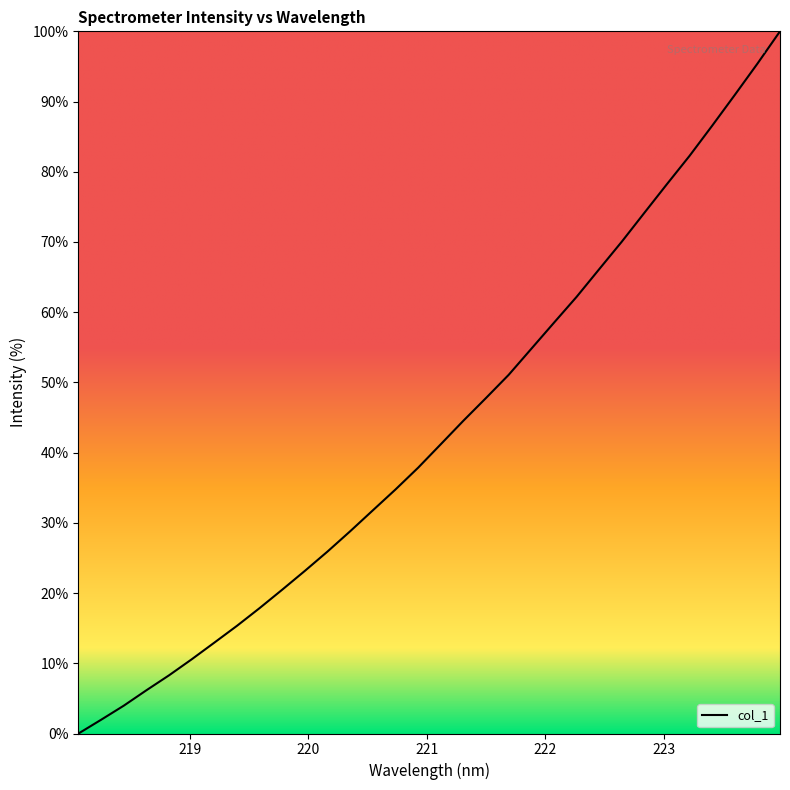

What is the maximum value shown in the chart?

100.0